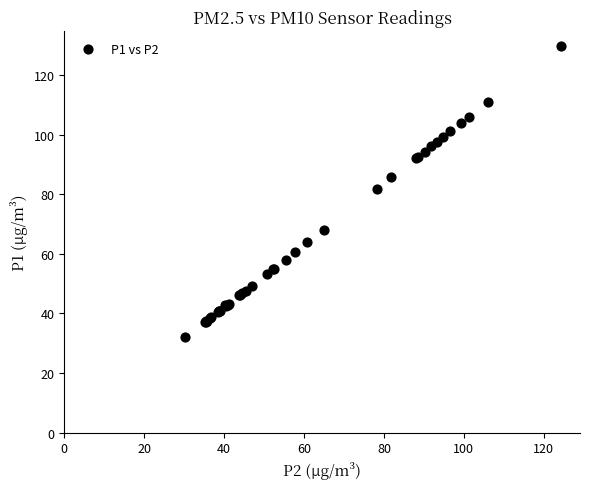

What Y value in the scatter plot is closest to 80?

81.9